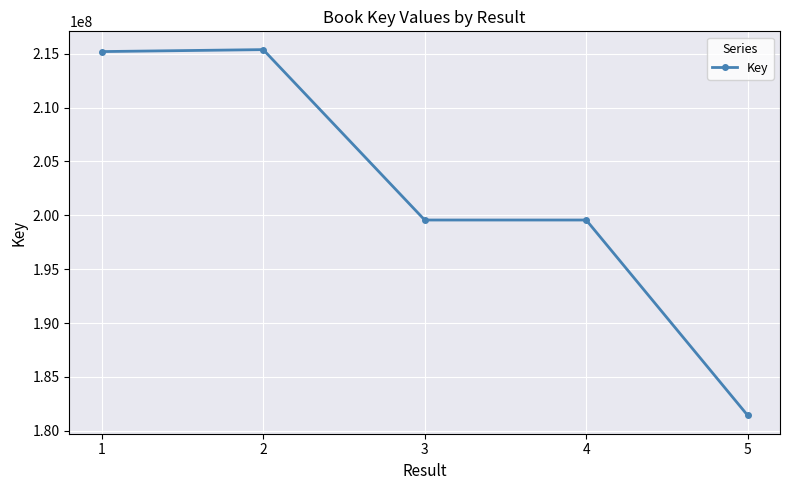

What is the ratio of the value at 3 to the value at 1?

0.9